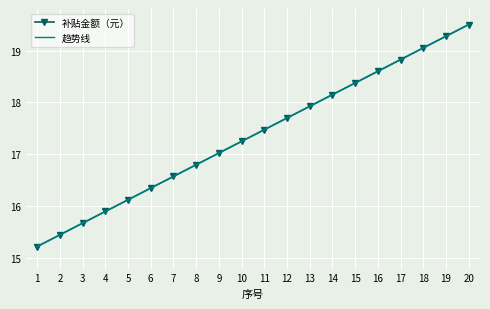

True or false: 补贴金额（元） has more than 0 points higher than both neighbors.

False